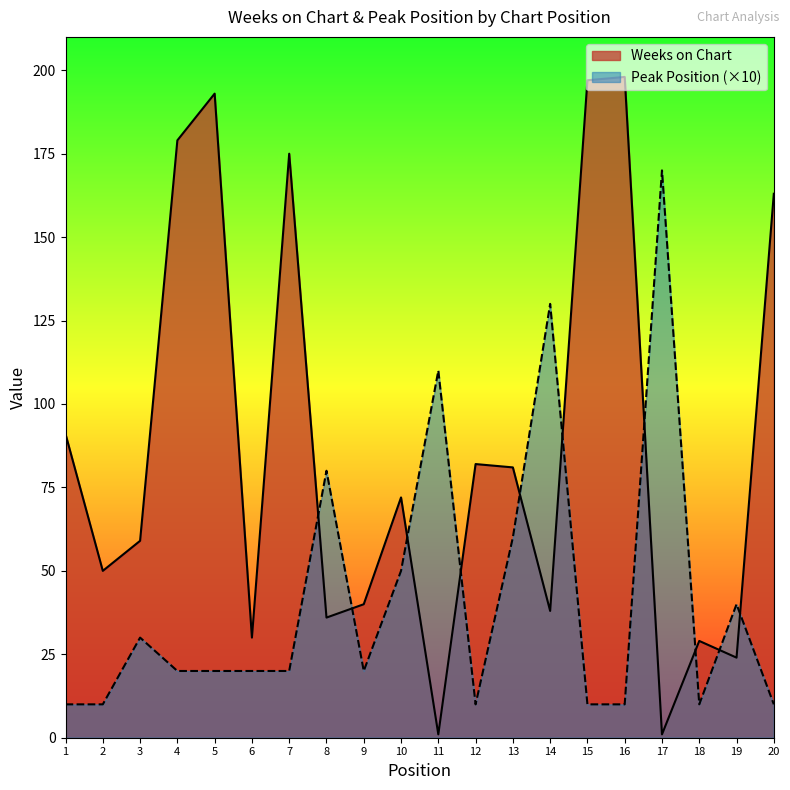

Which has a higher value, 7 or 2?

7